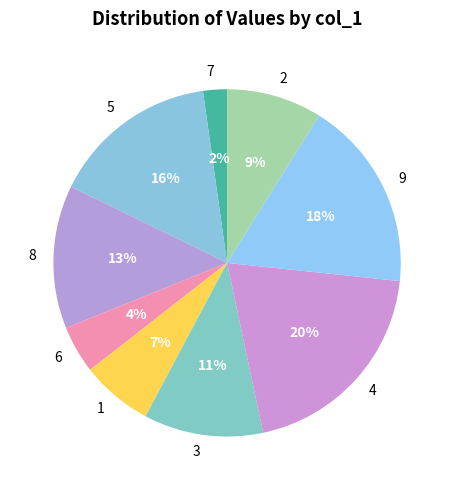

Which category has the smallest portion of the pie?

7